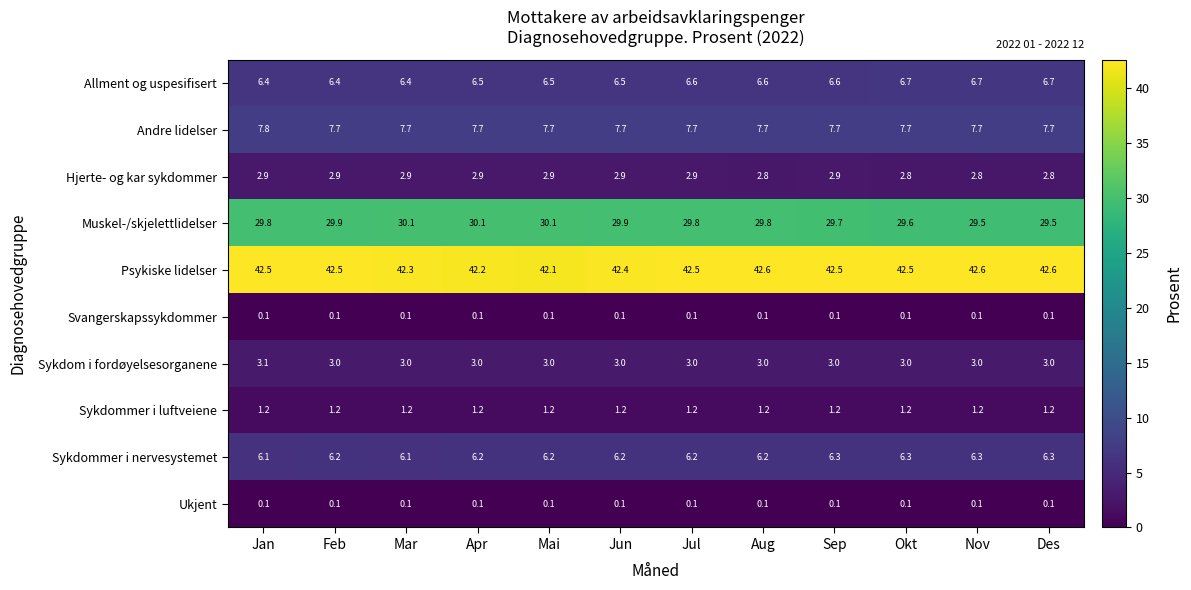

The value of Allment og uspesifisert at Jul is 2.6. True or false?

False